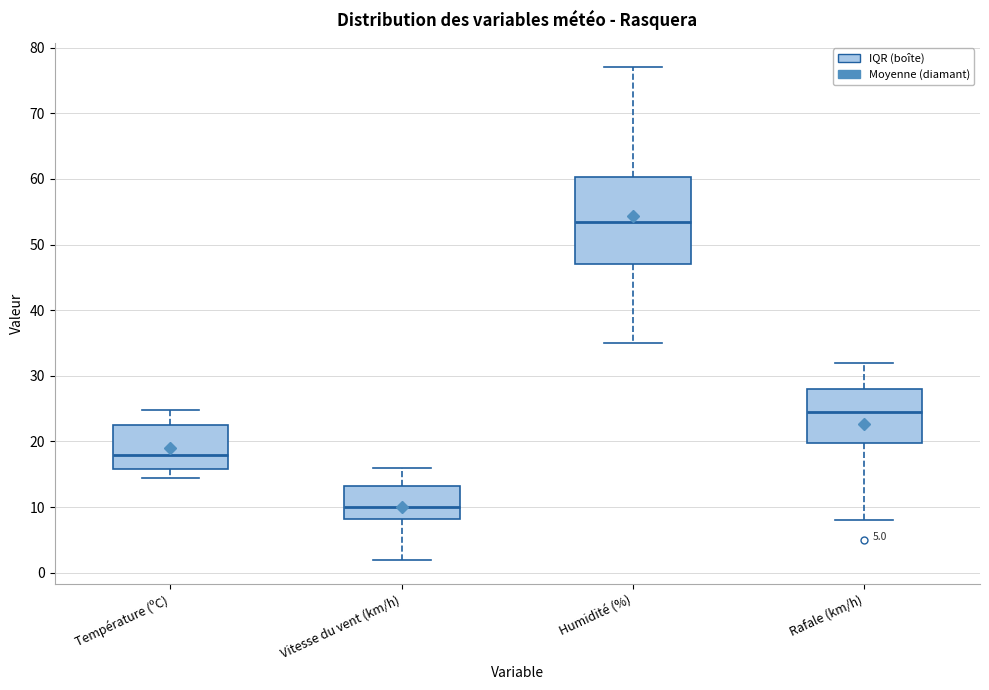

Reading left to right, read every box against the y-axis: the position of its median line, the range the box covers, and the ends of its whiskers. The values are not printed on the chart, so give them approximately, as read against the axis.

Température (ºC): median 18, box 16 to 23, whiskers 15 to 25
Vitesse du vent (km/h): median 10, box 8 to 13, whiskers 2 to 16
Humidité (%): median 54, box 47 to 60, whiskers 35 to 77
Rafale (km/h): median 25, box 20 to 28, whiskers 8 to 32